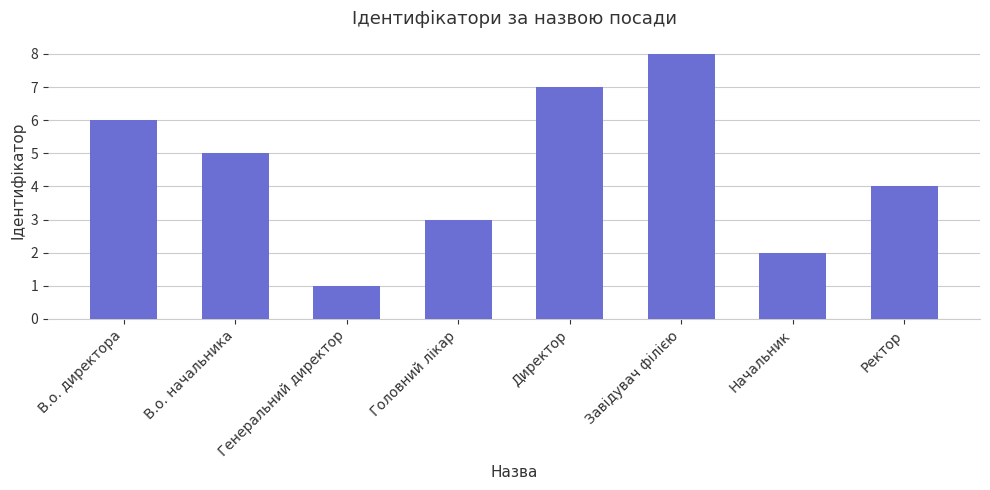

Is it true that the value at Директор is 7?

True